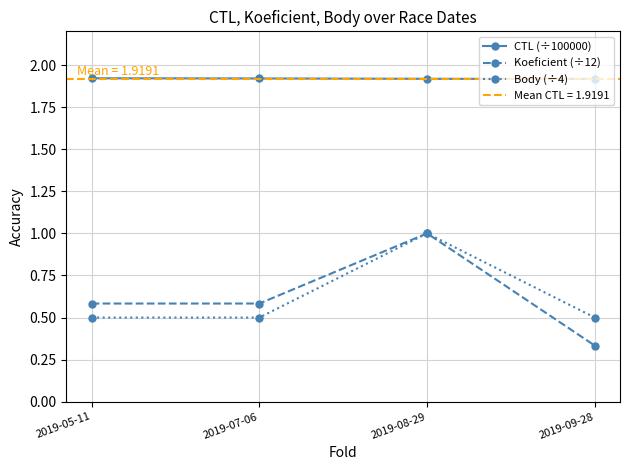

What is the value of the Koeficient (÷12) point at the 1st from the left?

0.6